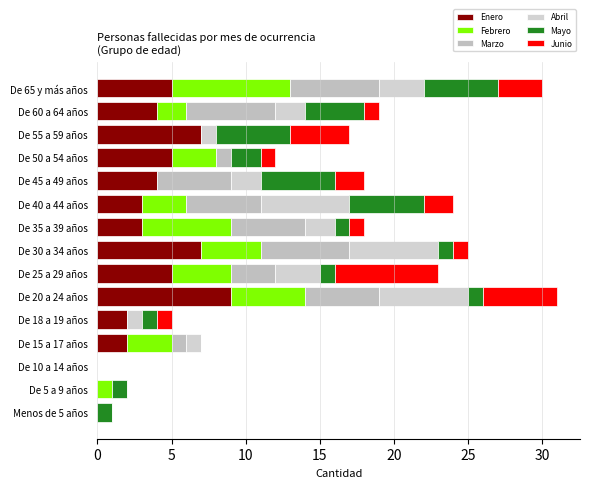

How many series are shown in this chart?

6